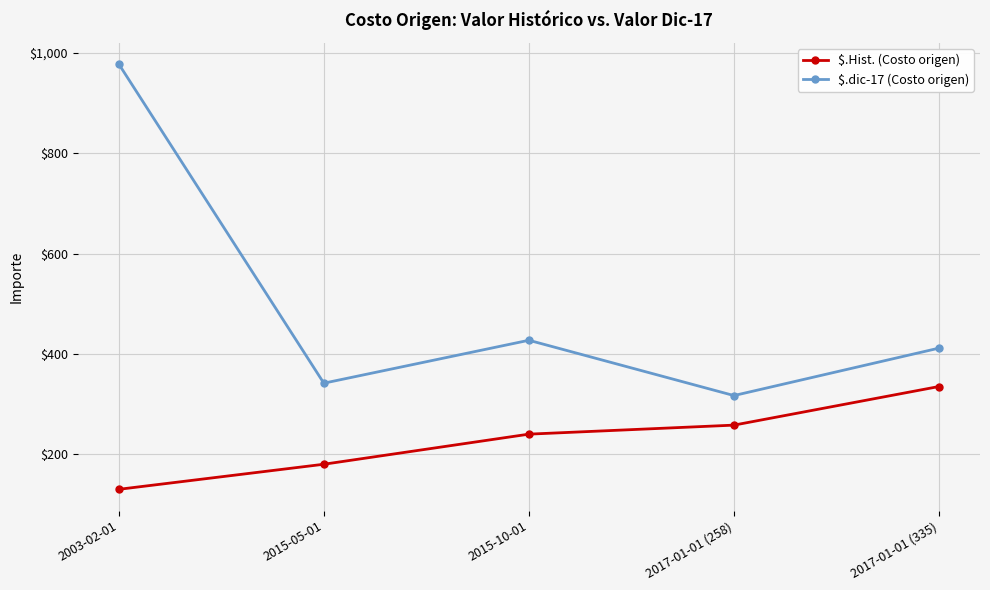

Where does the $.dic-17 (Costo origen) series first go above 411?

2003-02-01